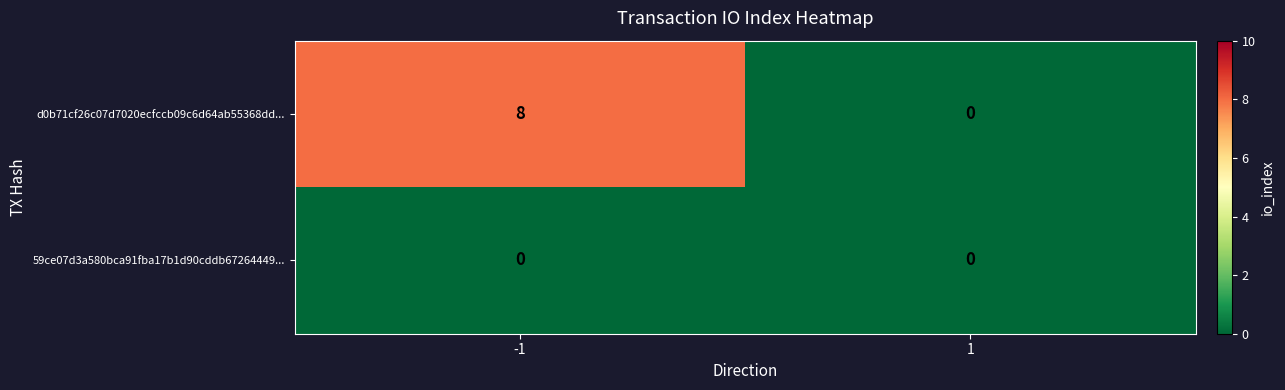

Which series has the largest total across all categories?

d0b71cf26c07d7020ecfccb09c6d64ab55368dd...